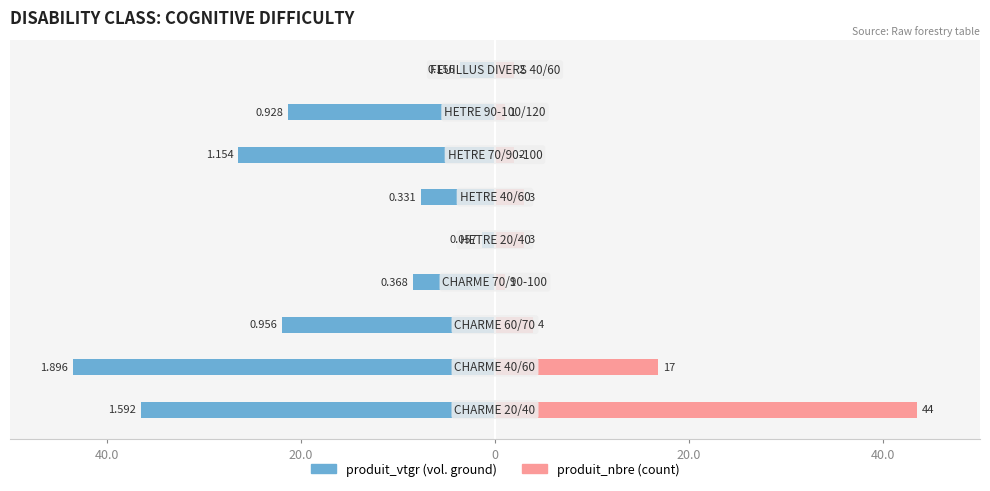

At 20.0, list the series in order from smallest to largest.

produit_vtgr, produit_nbre